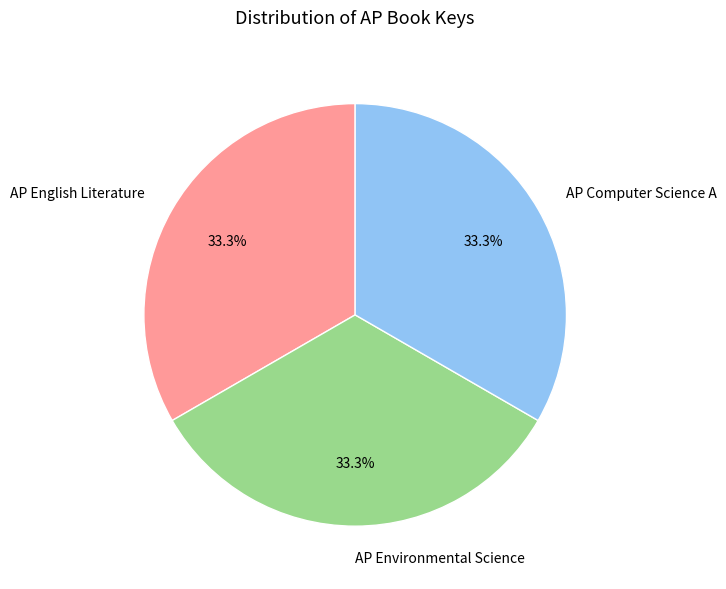

Is it true that AP Environmental Science is 33% of the pie?

True